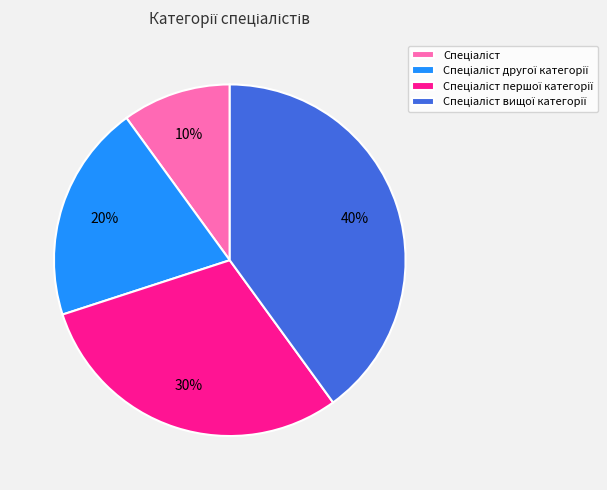

To the nearest percent, what is the average slice percentage?

25%